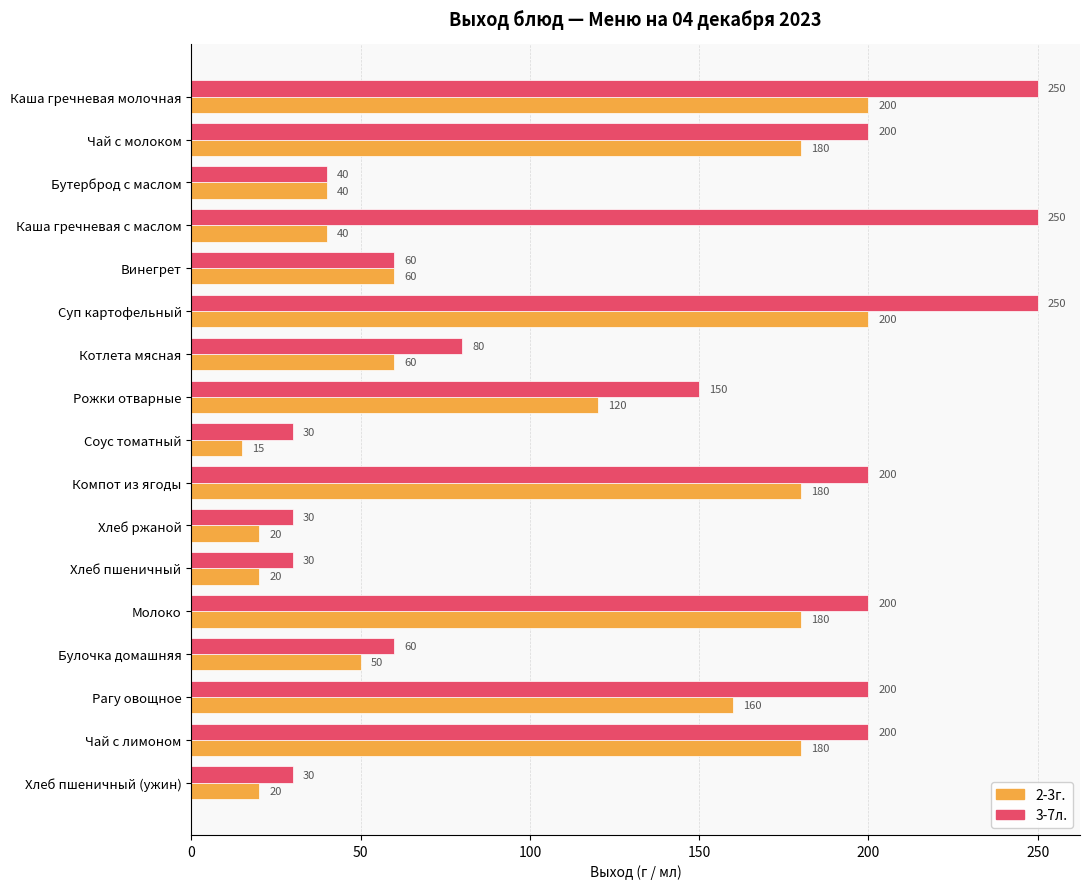

The value of 2-3г. at Хлеб пшеничный (ужин) is 9. True or false?

False